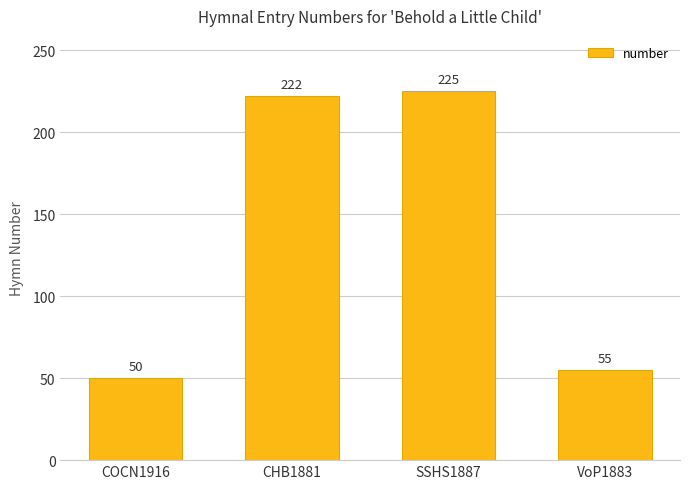

List the labels in order of value, largest first.

SSHS1887, CHB1881, VoP1883, COCN1916